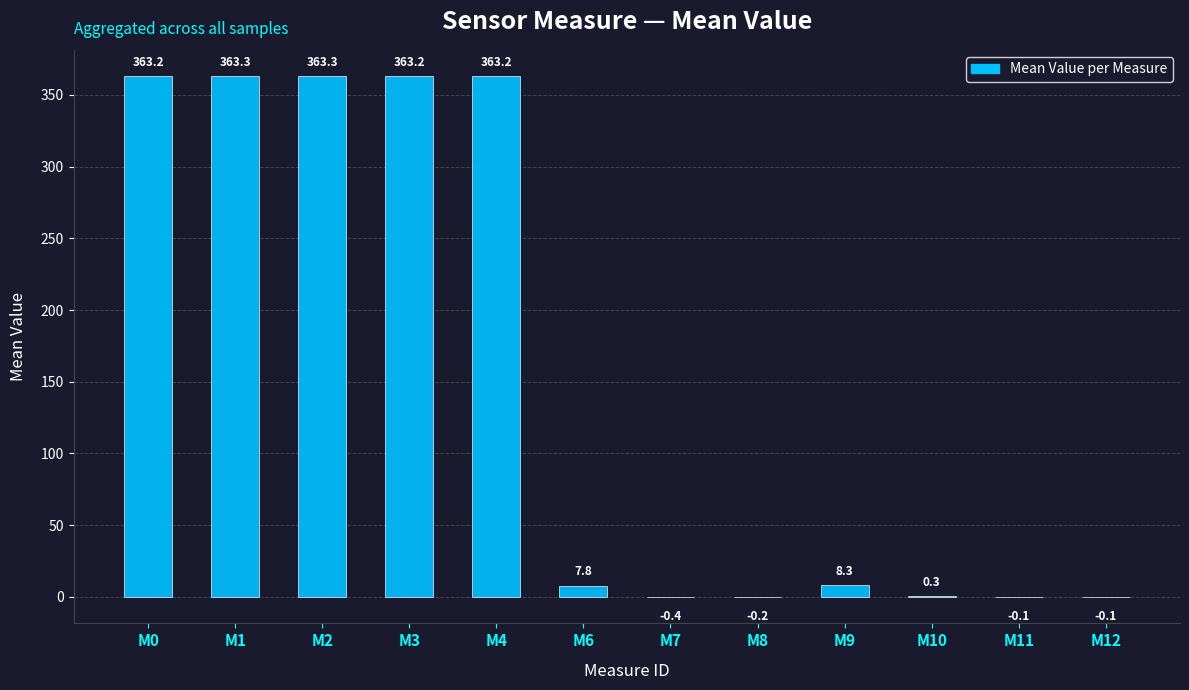

At which label does the data first exceed 8?

M0